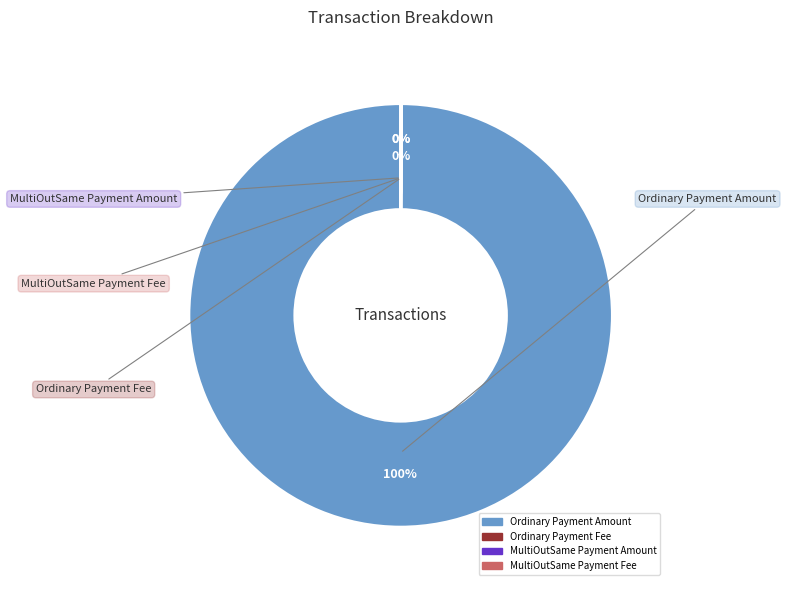

Is there a majority slice in this chart?

Yes